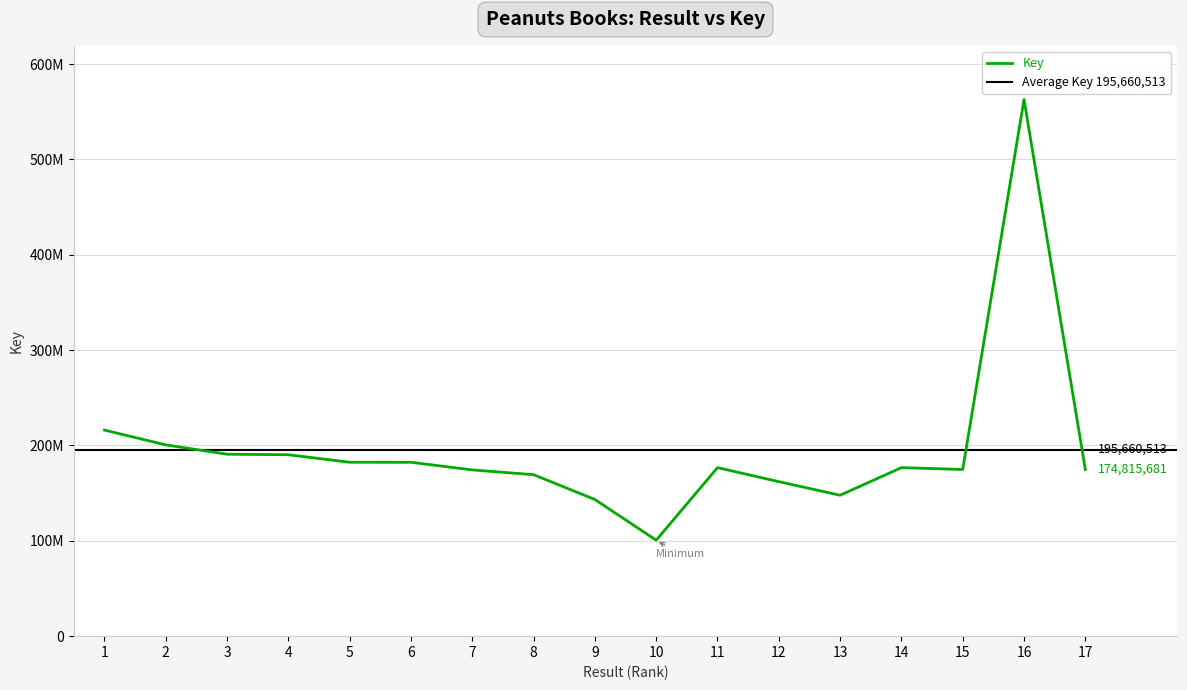

How many lines are shown in the chart?

1